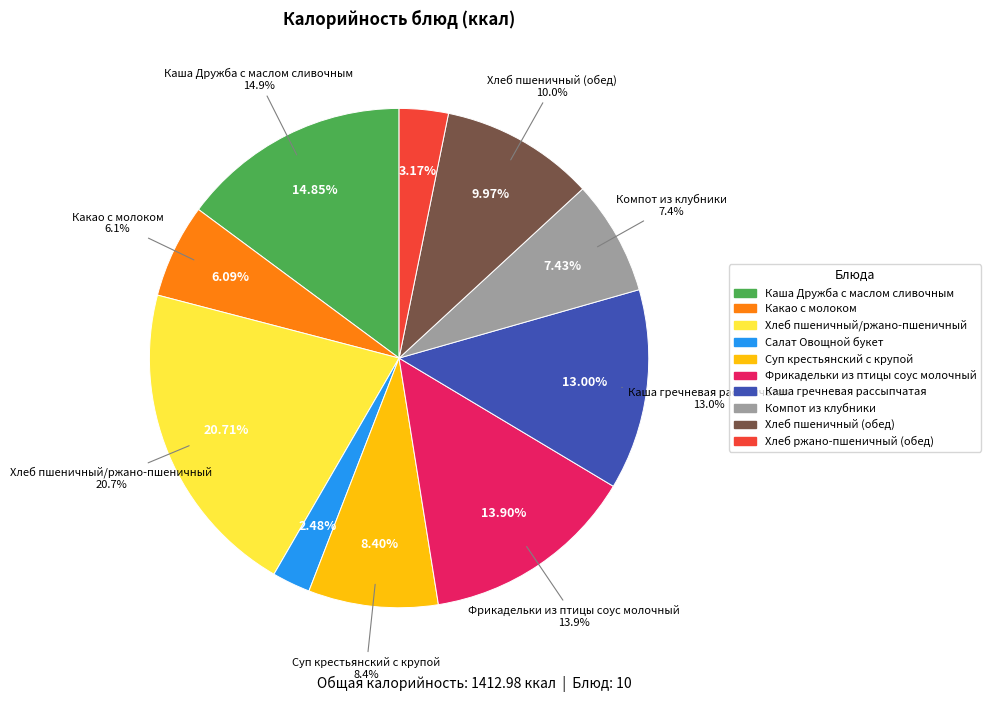

Is Суп крестьянский с крупой the majority of the pie?

No